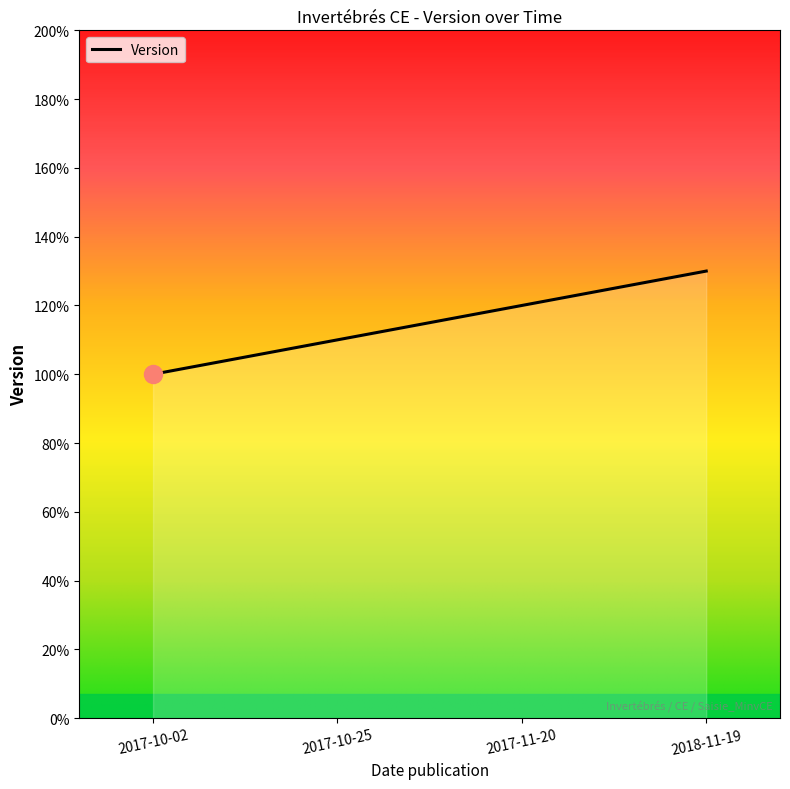

Which category has the lowest value across all series?

2017-10-02